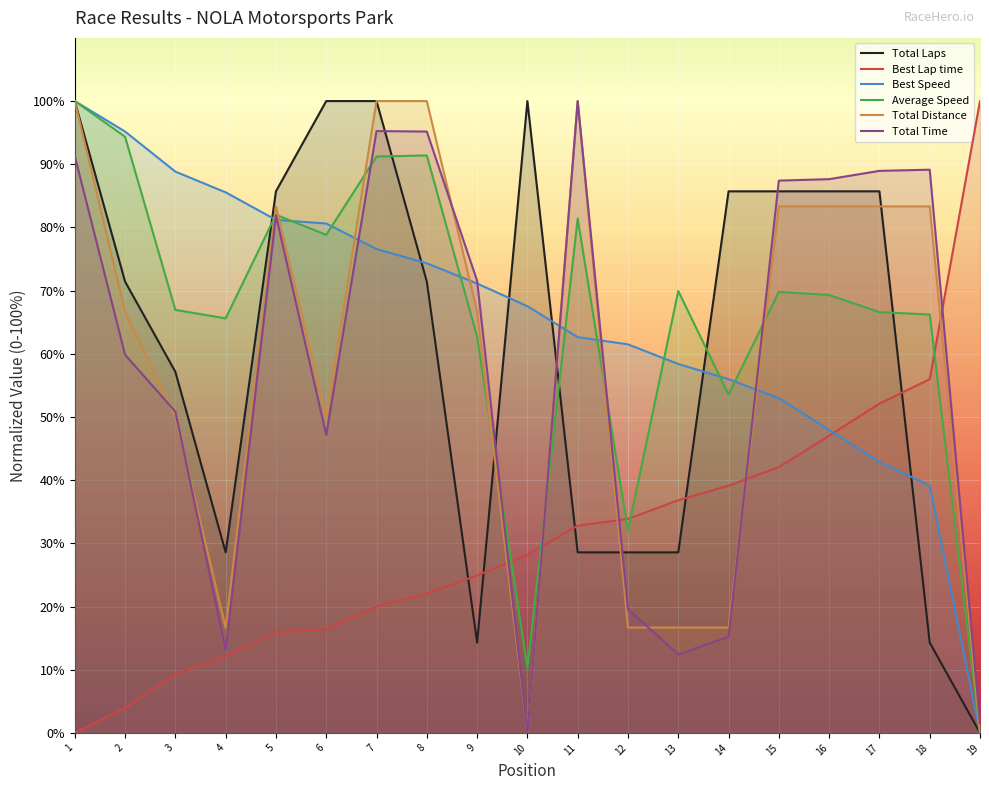

What is the value of the Total Distance point at the 3rd from the left?

50.0